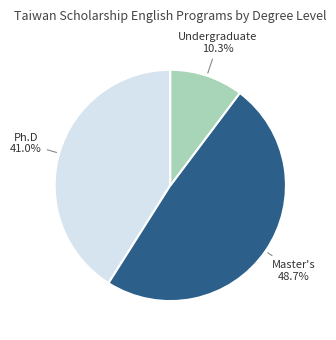

How many segments does this pie chart have?

3